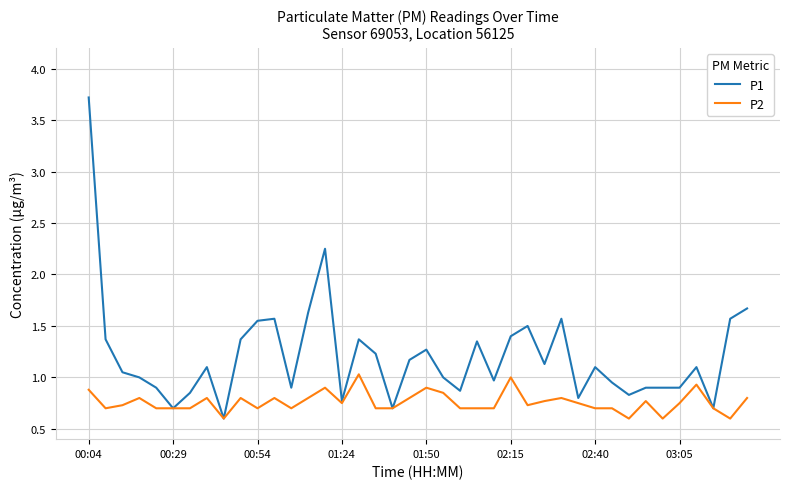

List the series in order of their overall mean, highest first.

P1, P2